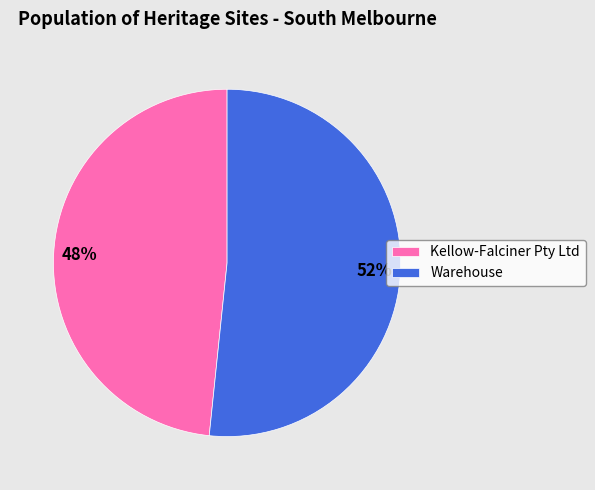

What is the smallest slice in the pie chart?

Kellow-Falciner Pty Ltd